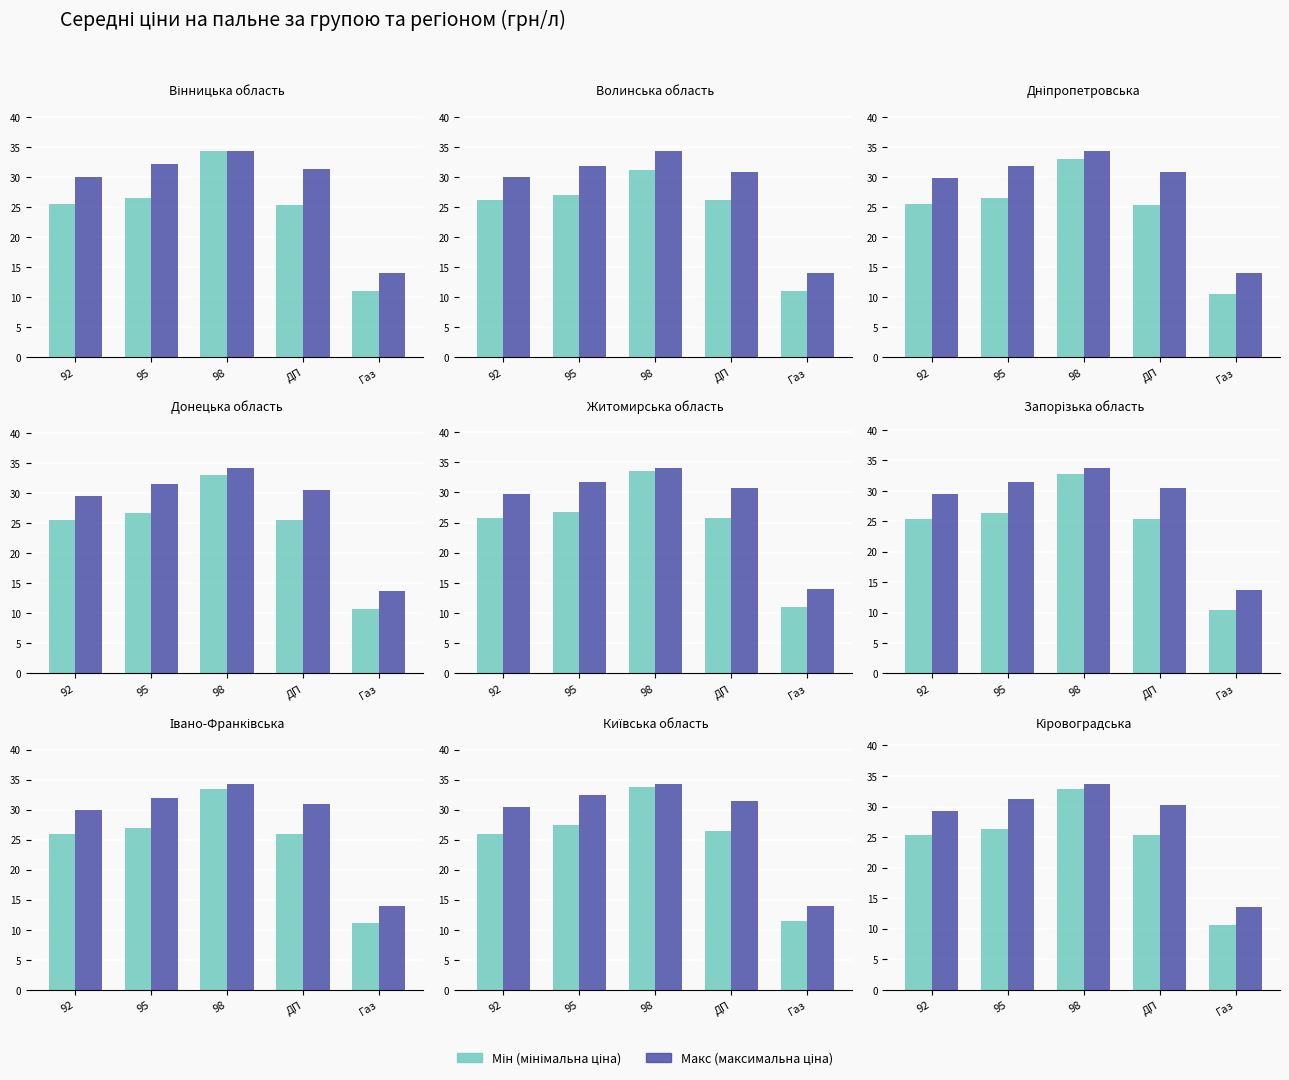

The Мін series shows 8.5 at 92. True or false?

False